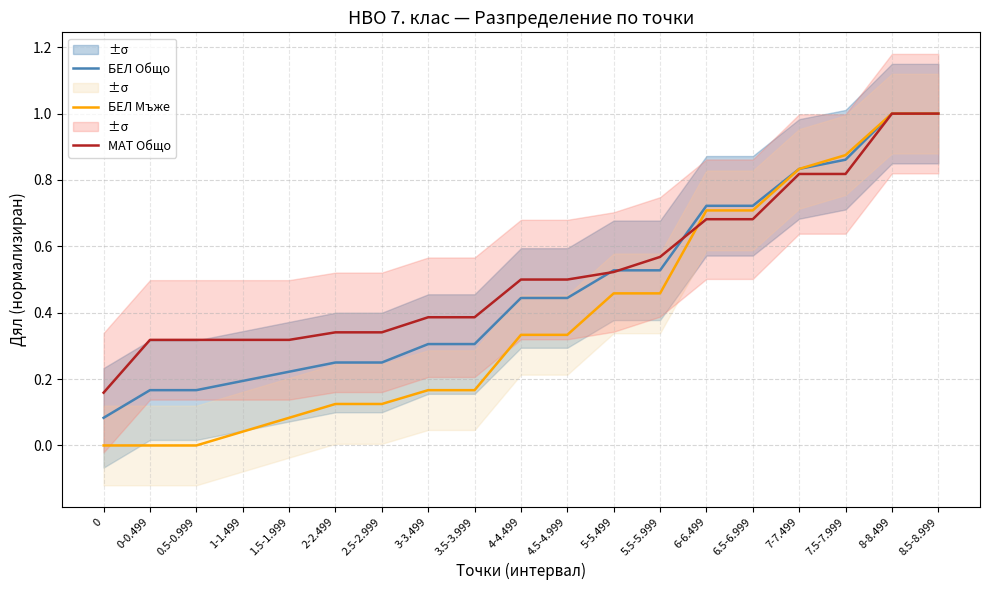

Reading left to right, transcribe all the data shown in this chart.

БЕЛ Общо: 0.1	0.2	0.2	0.2	0.2	0.2	0.2	0.3	0.3	0.4	0.4	0.5	0.5	0.7	0.7	0.8	0.9	1.0	1.0
БЕЛ Мъже: 0.0	0.0	0.0	0.0	0.1	0.1	0.1	0.2	0.2	0.3	0.3	0.5	0.5	0.7	0.7	0.8	0.9	1.0	1.0
МАТ Общо: 0.2	0.3	0.3	0.3	0.3	0.3	0.3	0.4	0.4	0.5	0.5	0.5	0.6	0.7	0.7	0.8	0.8	1.0	1.0